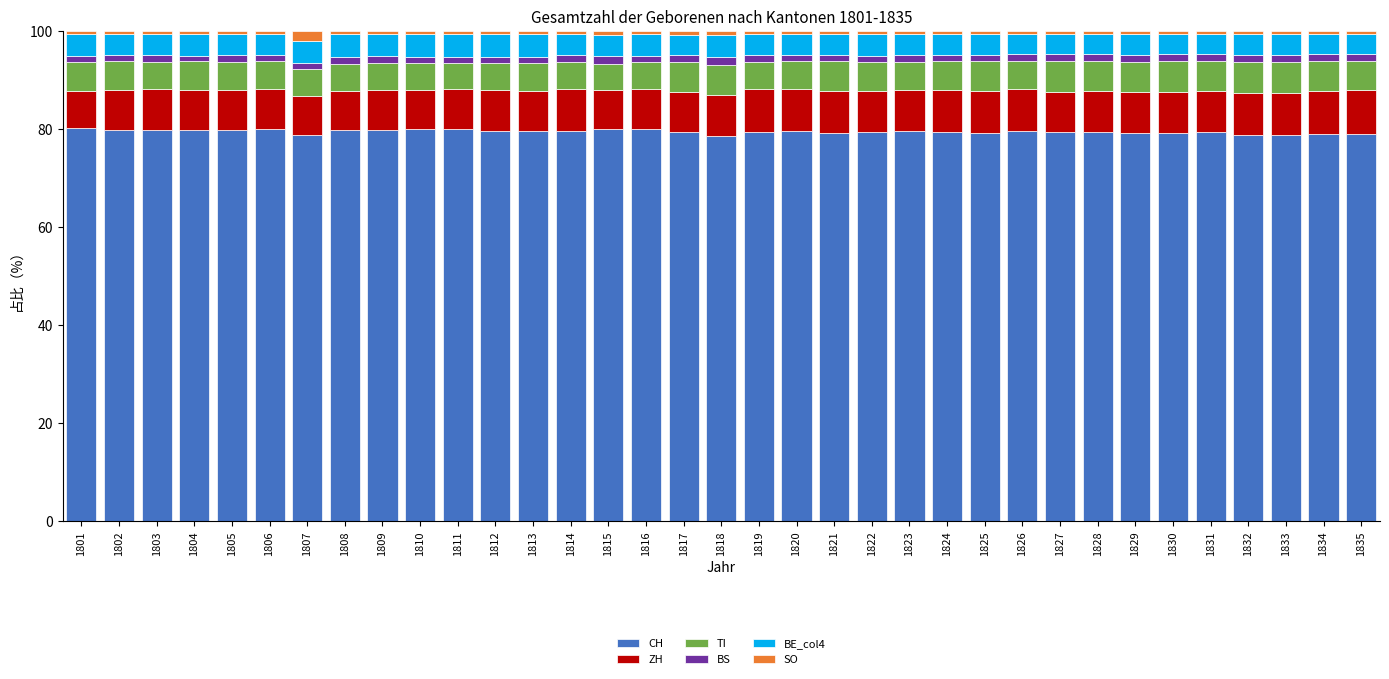

Read the CH value at 1827.

79.4